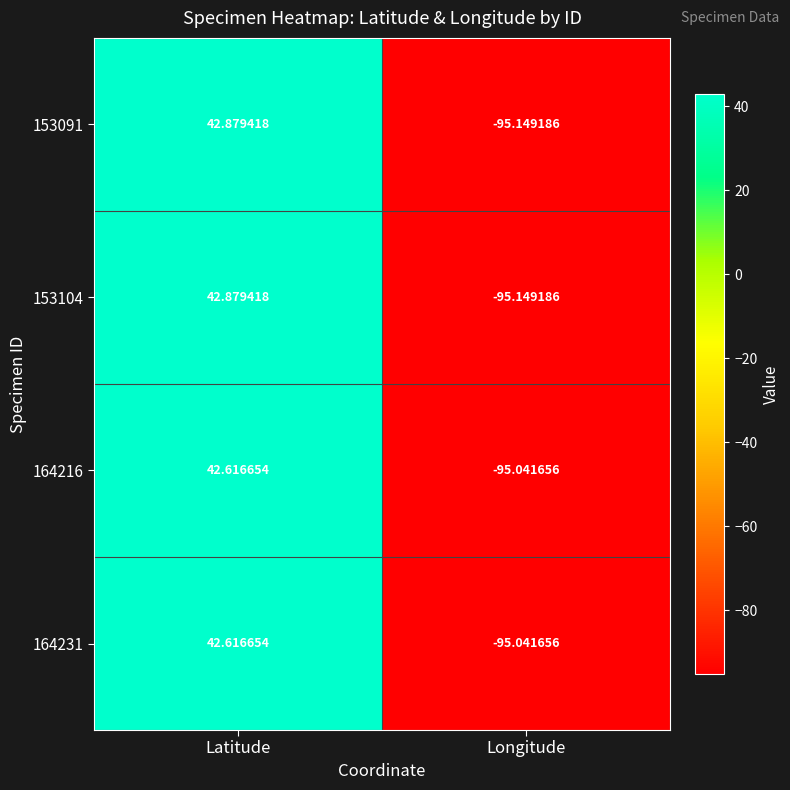

At which label does 164216 reach its minimum?

Longitude